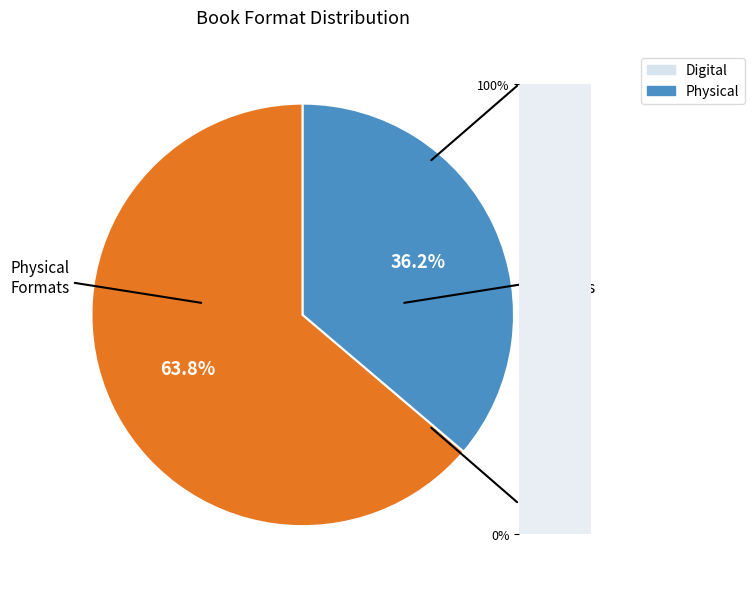

Is Physical Formats the majority of the pie?

Yes